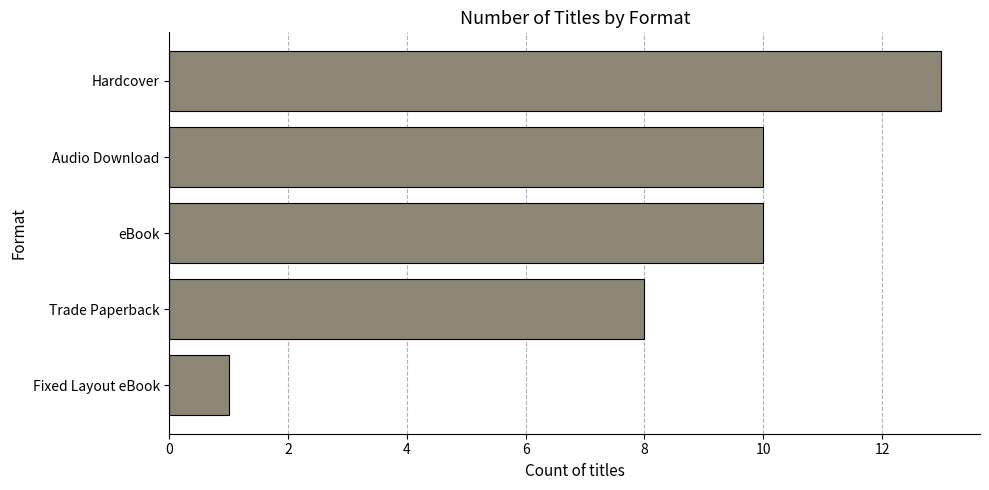

What is the difference between the second highest and minimum values?

9